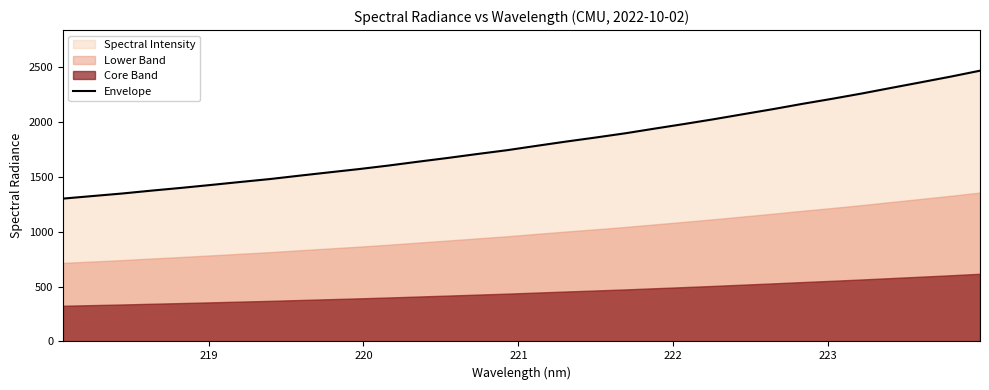

What is the greatest value displayed?

2464.1